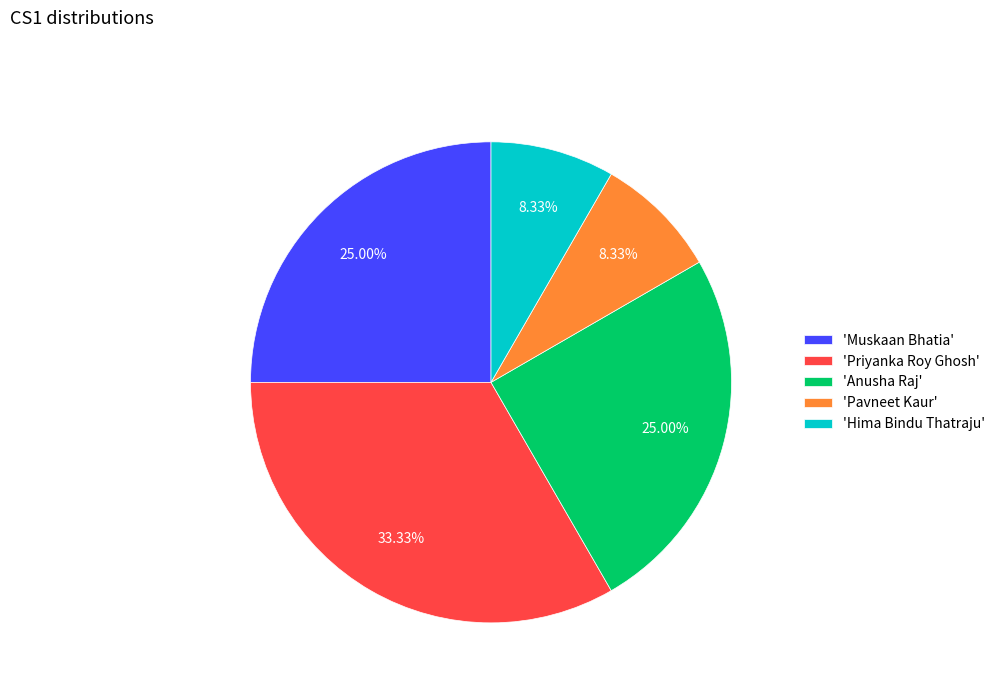

How many slices are in this pie chart?

5